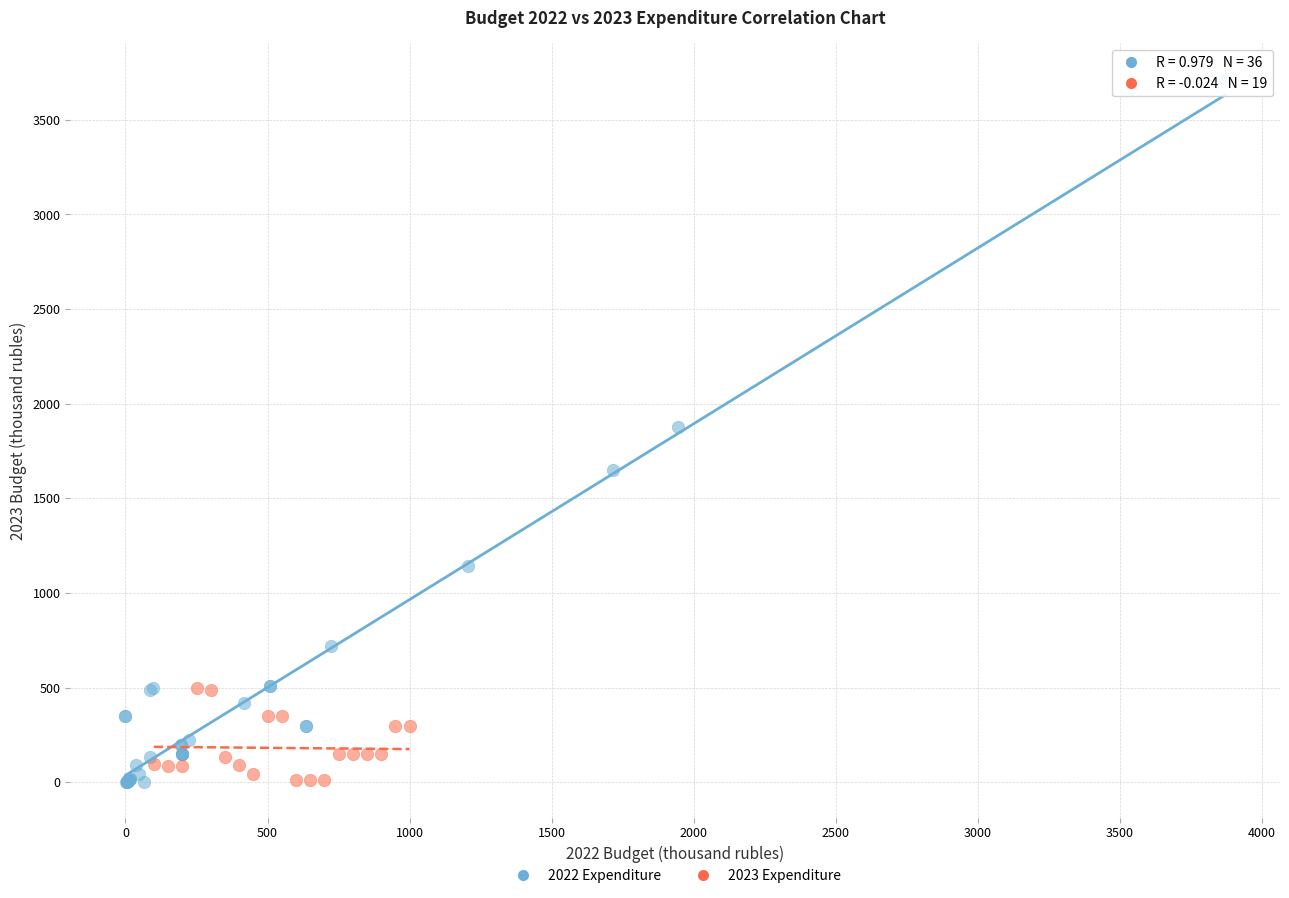

Which series contains the highest Y value?

2022 Expenditure